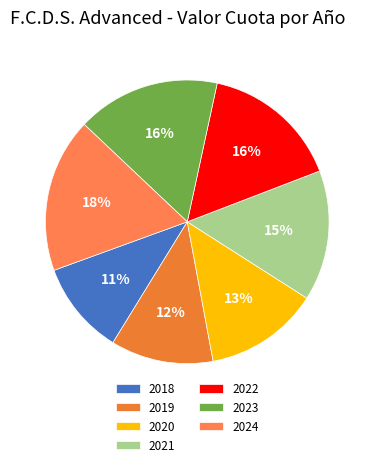

The 2024 slice represents 18% of the pie. True or false?

True